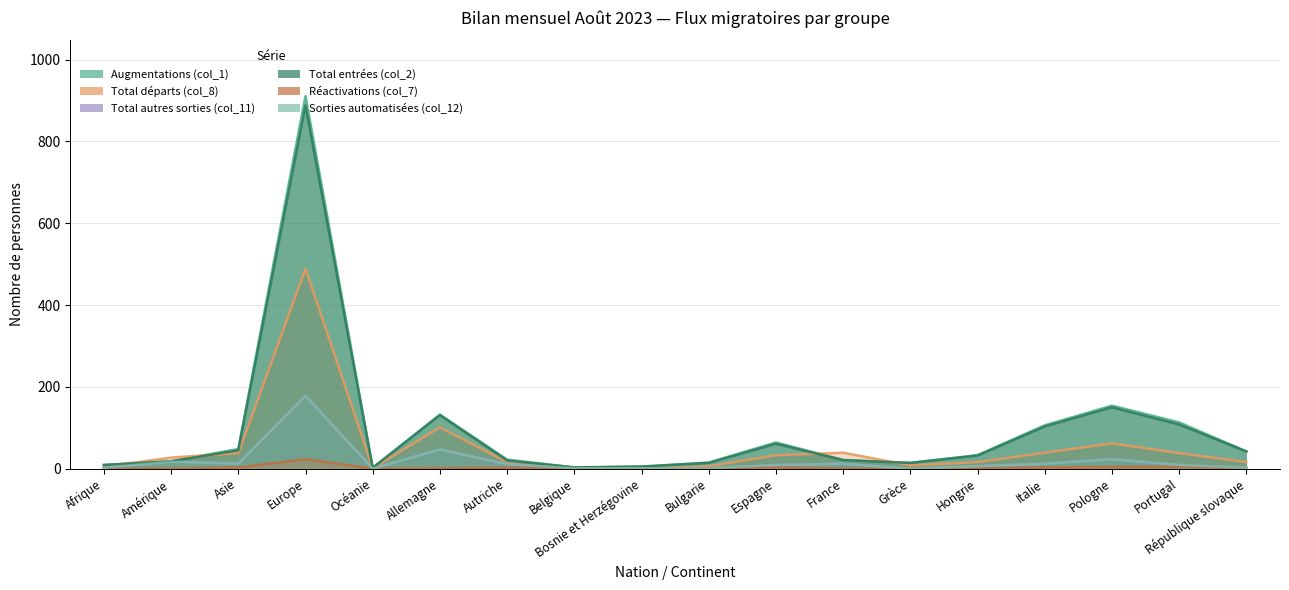

What is the label of the 5th point from the right?

Hongrie